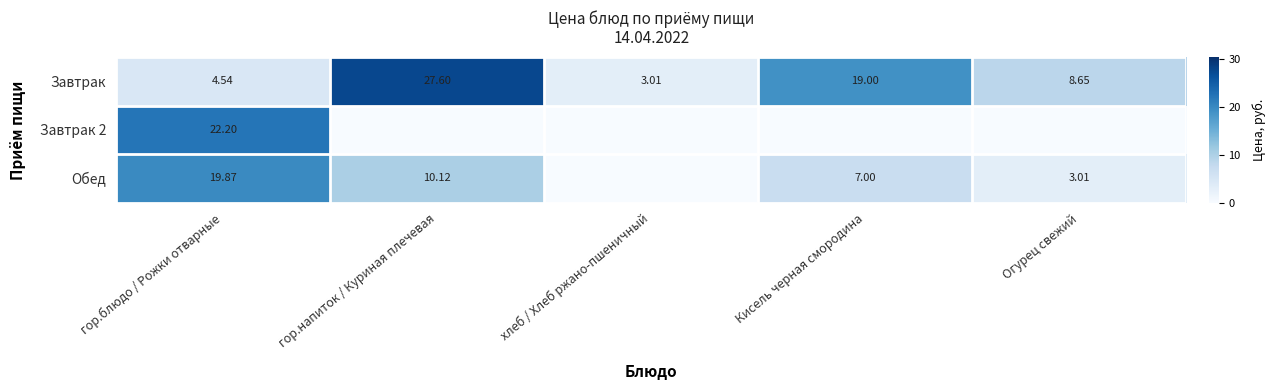

How many data points in Завтрак are less than 8?

2